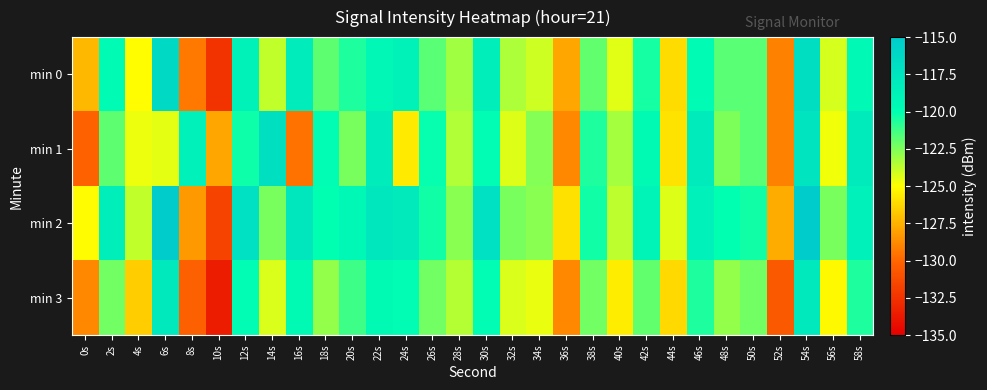

Reading left to right, transcribe all the data shown in this chart.

min 0: 0s=-127.3	2s=-119.7	4s=-125.0	6s=-116.4	8s=-129.3	10s=-132.4	12s=-118.8	14s=-123.8	16s=-118.3	18s=-121.8	20s=-120.6	22s=-119.3	24s=-118.8	26s=-121.7	28s=-123.2	30s=-118.4	32s=-123.4	34s=-124.0	36s=-127.8	38s=-121.9	40s=-124.4	42s=-120.4	44s=-126.1	46s=-119.6	48s=-121.7	50s=-121.8	52s=-129.1	54s=-116.9	56s=-124.2	58s=-119.5
min 1: 0s=-130.2	2s=-121.8	4s=-124.6	6s=-124.5	8s=-118.7	10s=-127.8	12s=-120.3	14s=-117.1	16s=-129.6	18s=-119.9	20s=-122.3	22s=-118.2	24s=-125.7	26s=-120.1	28s=-123.5	30s=-119.9	32s=-124.3	34s=-122.7	36s=-128.9	38s=-120.6	40s=-123.2	42s=-119.5	44s=-125.9	46s=-118.1	48s=-122.4	50s=-121.8	52s=-129.1	54s=-117.4	56s=-124.8	58s=-118.1
min 2: 0s=-125.1	2s=-118.5	4s=-123.8	6s=-115.0	8s=-128.3	10s=-131.7	12s=-117.0	14s=-122.3	16s=-117.7	18s=-120.0	20s=-119.3	22s=-117.7	24s=-118.0	26s=-120.3	28s=-122.7	30s=-117.0	32s=-122.3	34s=-122.7	36s=-126.0	38s=-120.3	40s=-123.7	42s=-119.0	44s=-124.3	46s=-118.7	48s=-120.0	50s=-120.3	52s=-127.7	54s=-115.0	56s=-122.3	58s=-118.7
min 3: 0s=-128.9	2s=-122.2	4s=-126.6	6s=-117.9	8s=-130.2	10s=-133.6	12s=-119.9	14s=-124.2	16s=-119.6	18s=-122.9	20s=-121.2	22s=-119.6	24s=-119.9	26s=-122.2	28s=-123.6	30s=-119.9	32s=-124.2	34s=-124.6	36s=-128.9	38s=-122.2	40s=-125.6	42s=-121.9	44s=-126.2	46s=-120.6	48s=-122.9	50s=-122.2	52s=-130.6	54s=-117.9	56s=-125.2	58s=-120.6